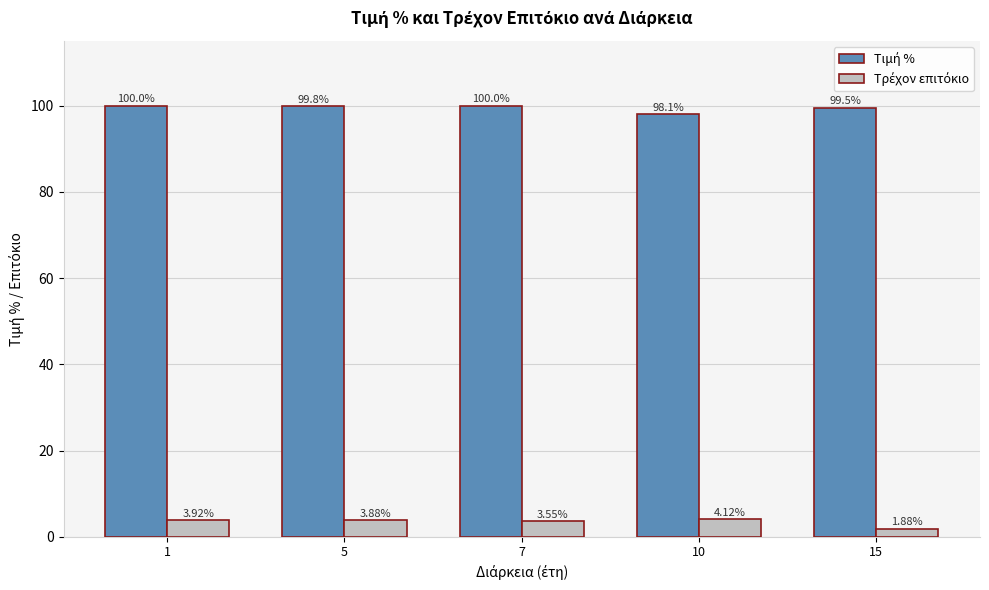

At how many categories does at least one series exceed 50?

5